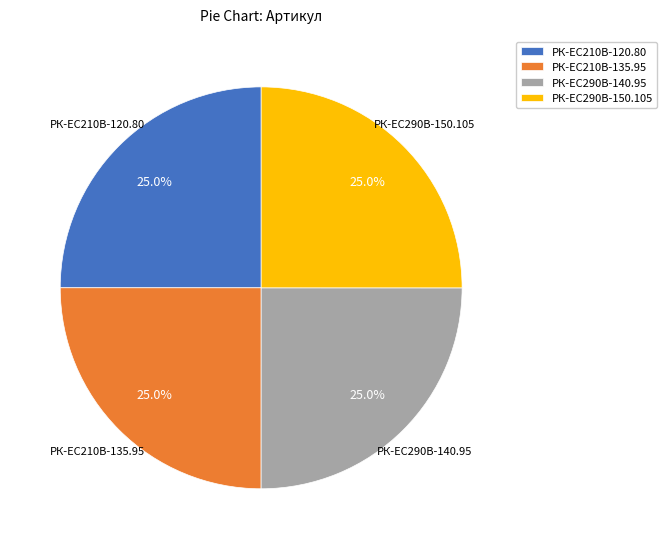

What percentage is NOT represented by РК-ЕС290В-140.95?

75.0%